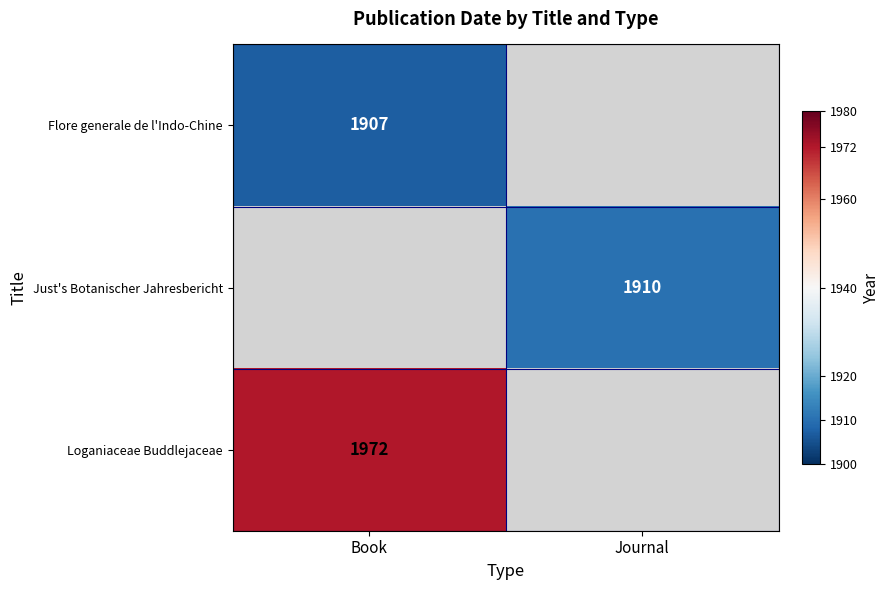

The value of Loganiaceae Buddlejaceae at Book is 1972. True or false?

True